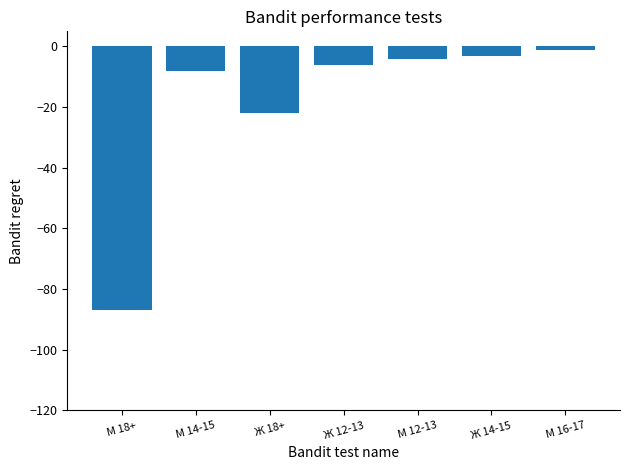

Does the chart contain any negative values?

Yes